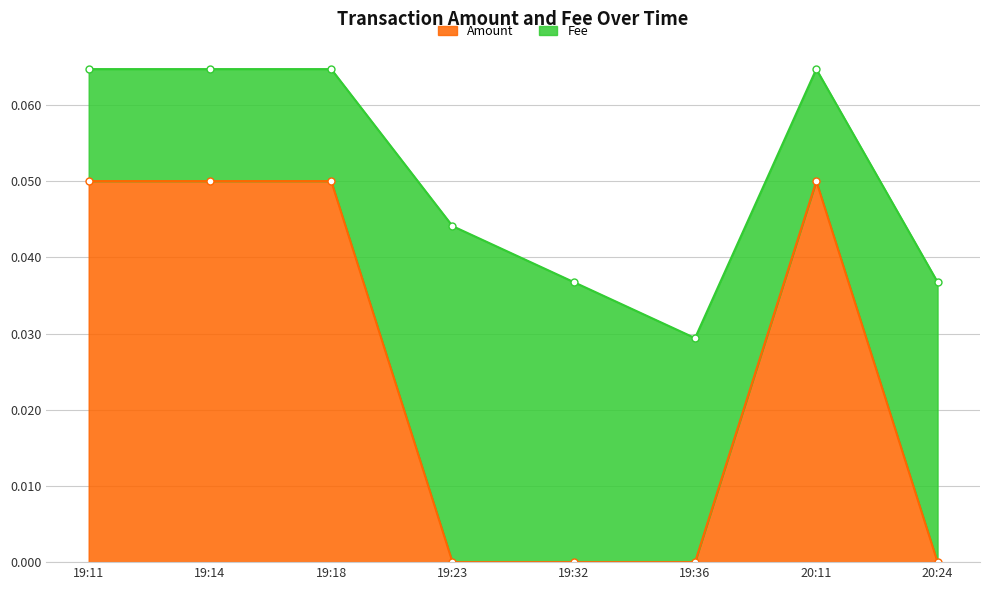

Reading left to right, extract all data points from this chart.

0.1	0.1	0.1	0.0	0.0	0.0	0.1	0.0